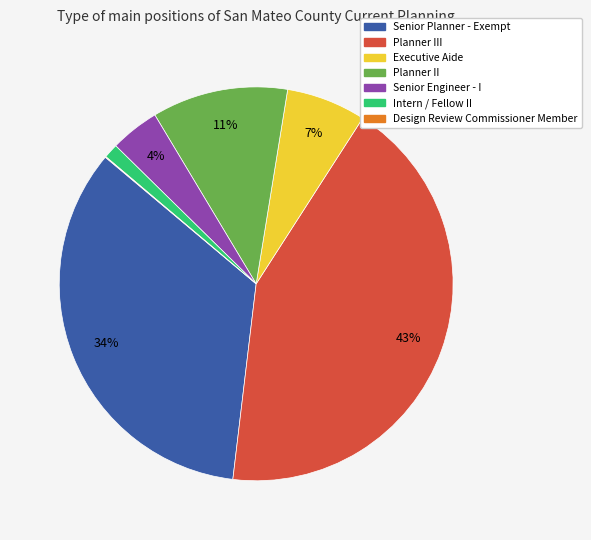

Is the sum of Executive Aide and Planner III greater than half?

No